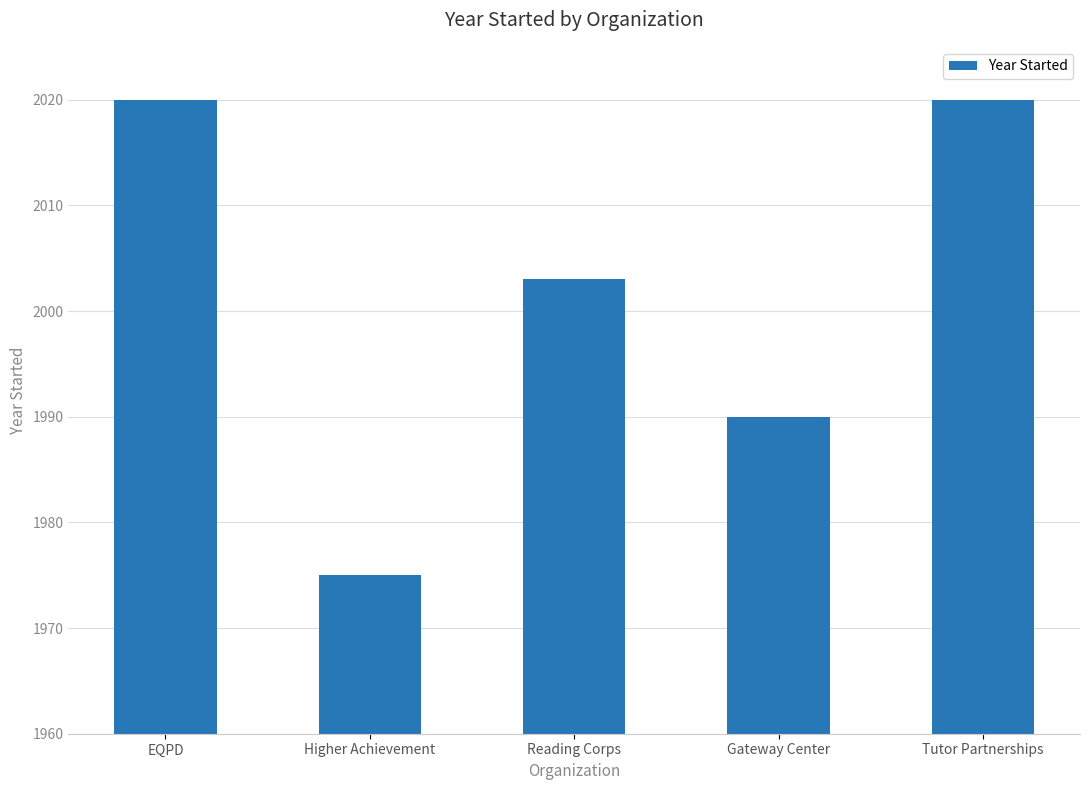

What value does the data have at Gateway Center?

1990